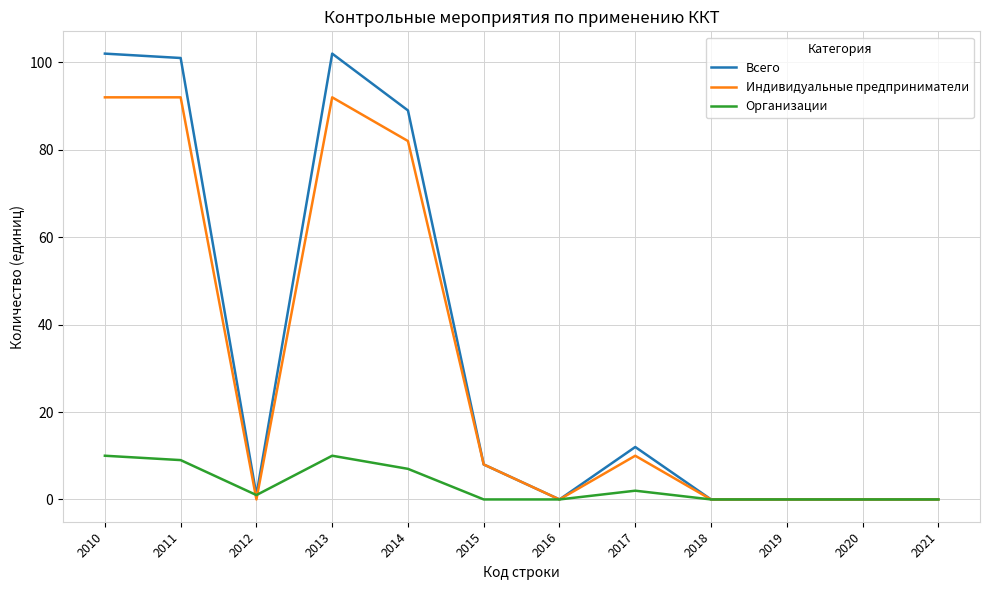

What is the average value of the Организации series?

3